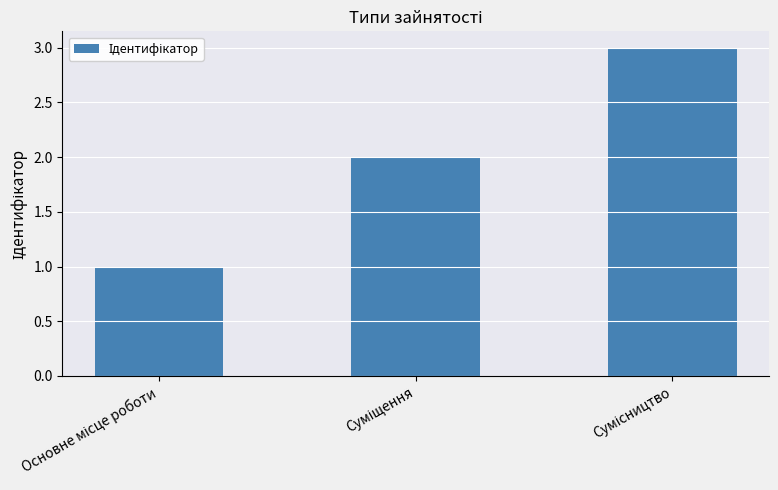

What is the greatest value displayed?

3